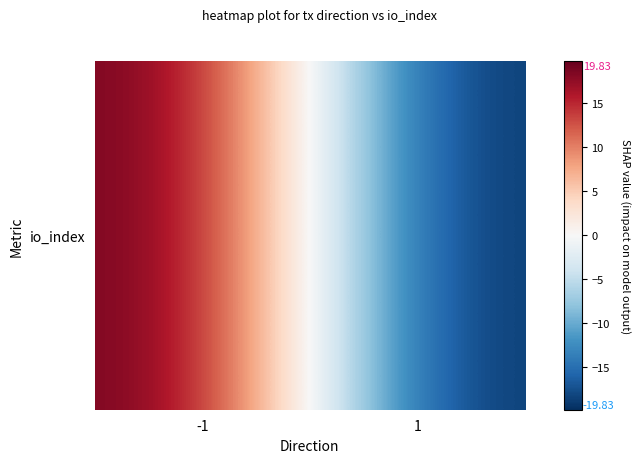

Which label corresponds to the smallest value in the chart?

1